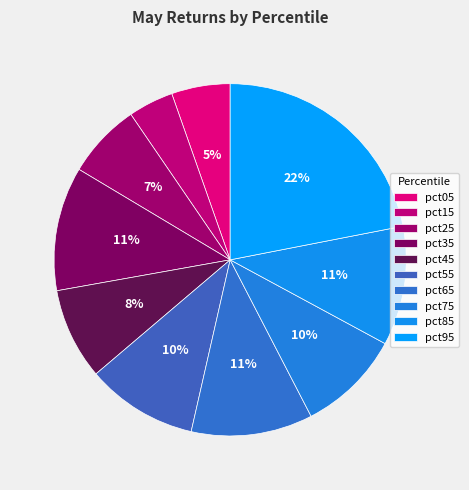

What percentage is the pct95 slice, to the nearest percent?

22%